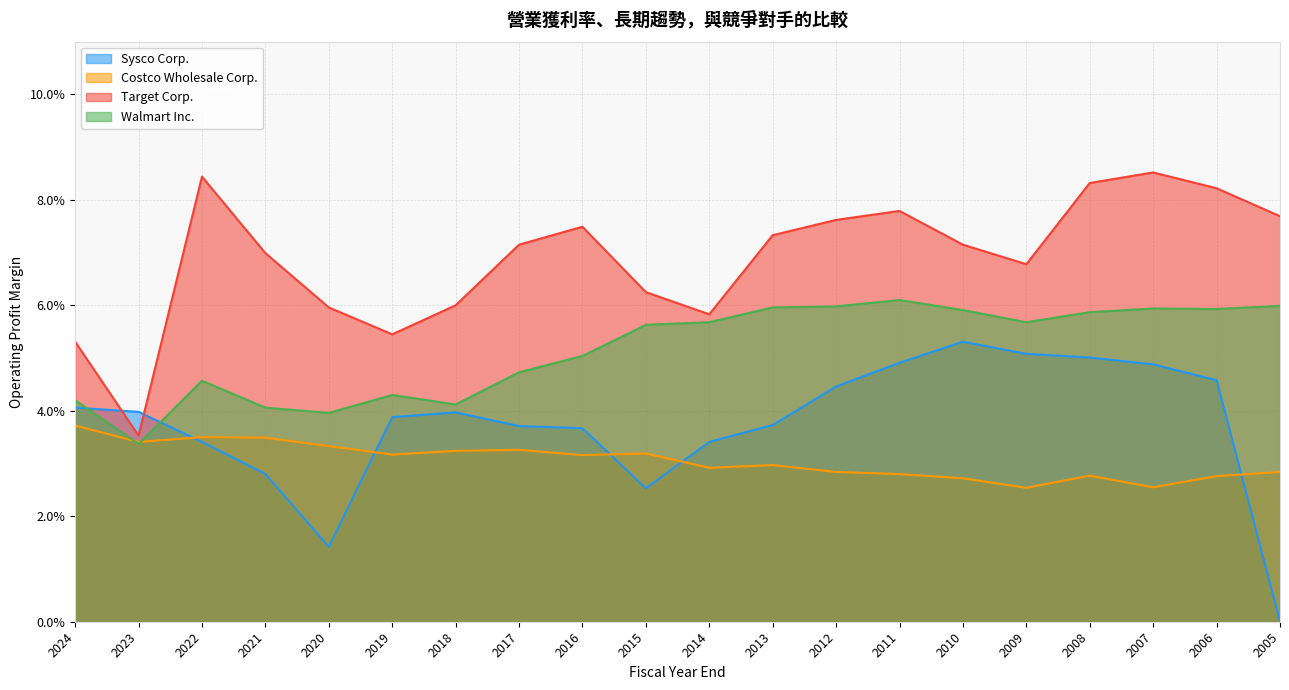

Which series has the largest total across all categories?

Target Corp.